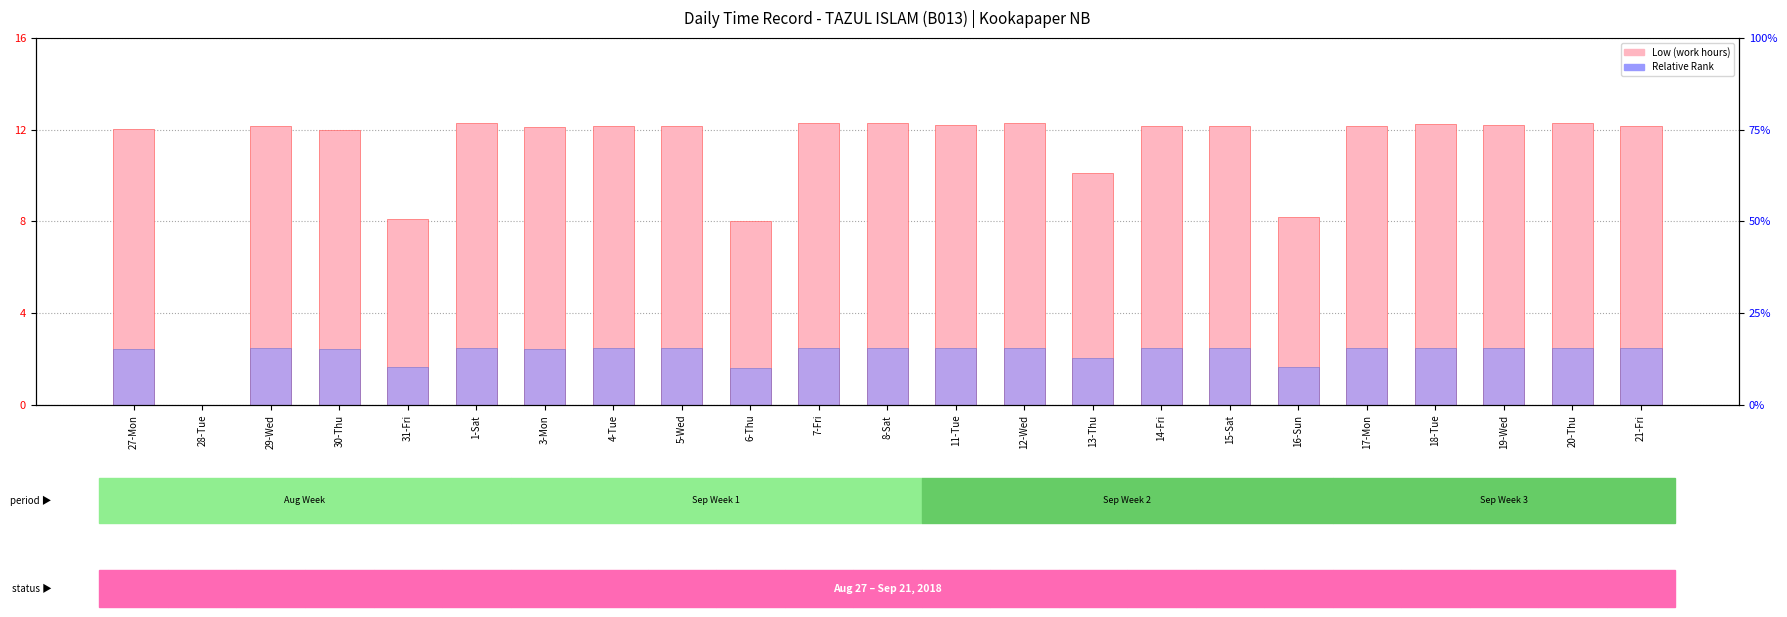

At which label is Relative Rank closest to 1?

6-Thu